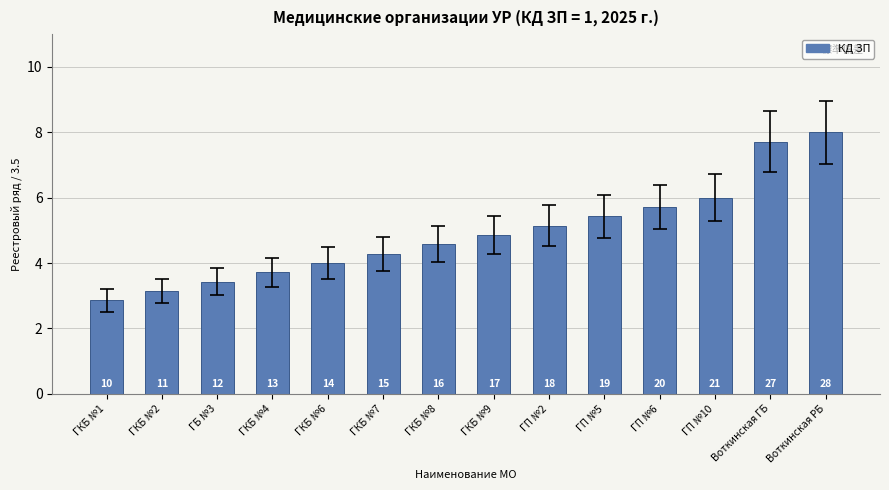

True or false: the data shows 2.2 at ГКБ №7.

False